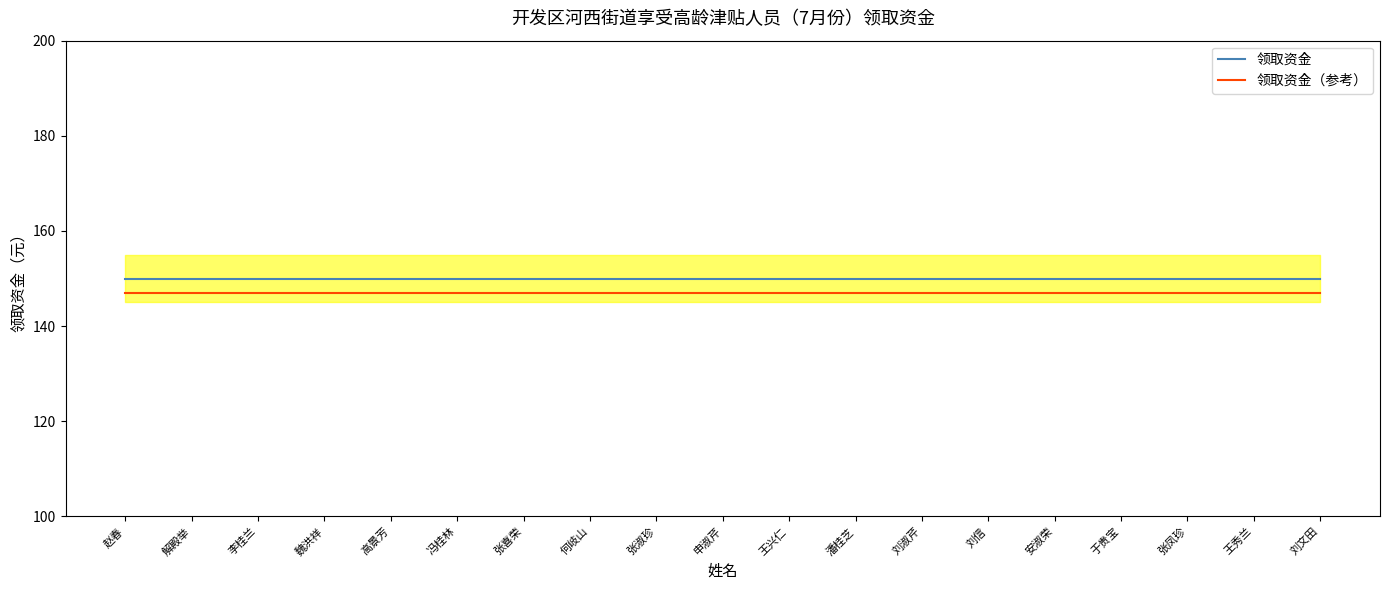

True or false: 领取资金 has a value of 218 at 高景芳.

False